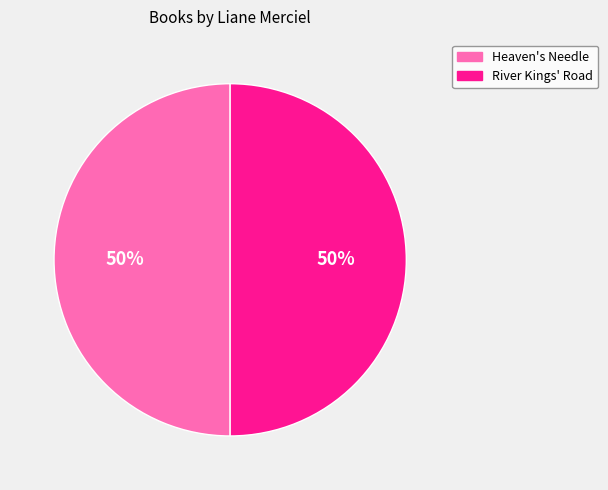

Is the sum of Heaven's Needle and River Kings' Road greater than half?

Yes